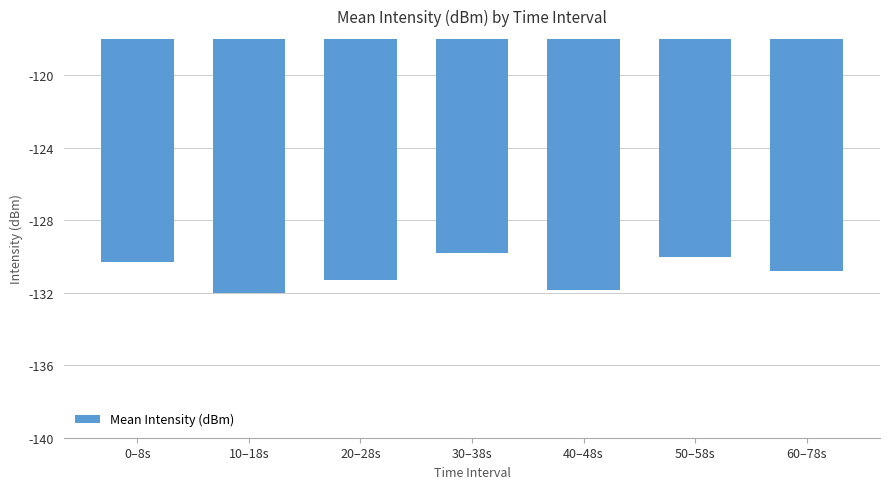

Which category has the highest value across all series?

30–38s